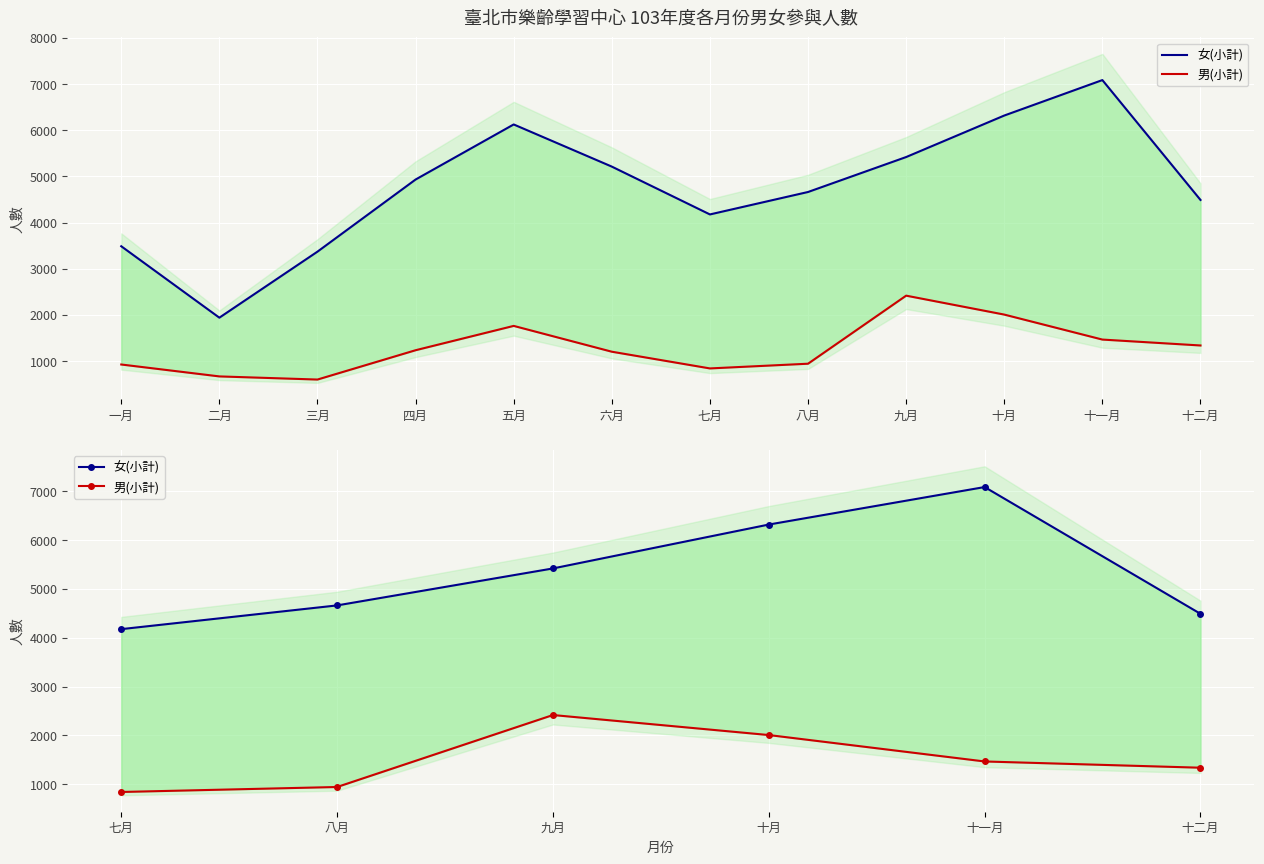

Which series has the largest range (max minus min)?

女(小計)